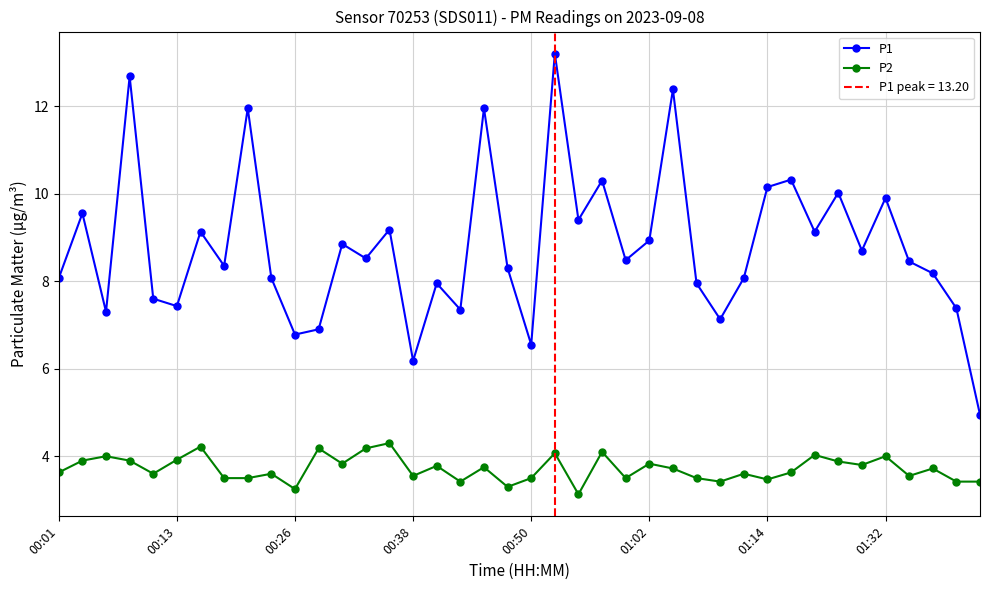

True or false: P2 and P1 cross at least once.

False